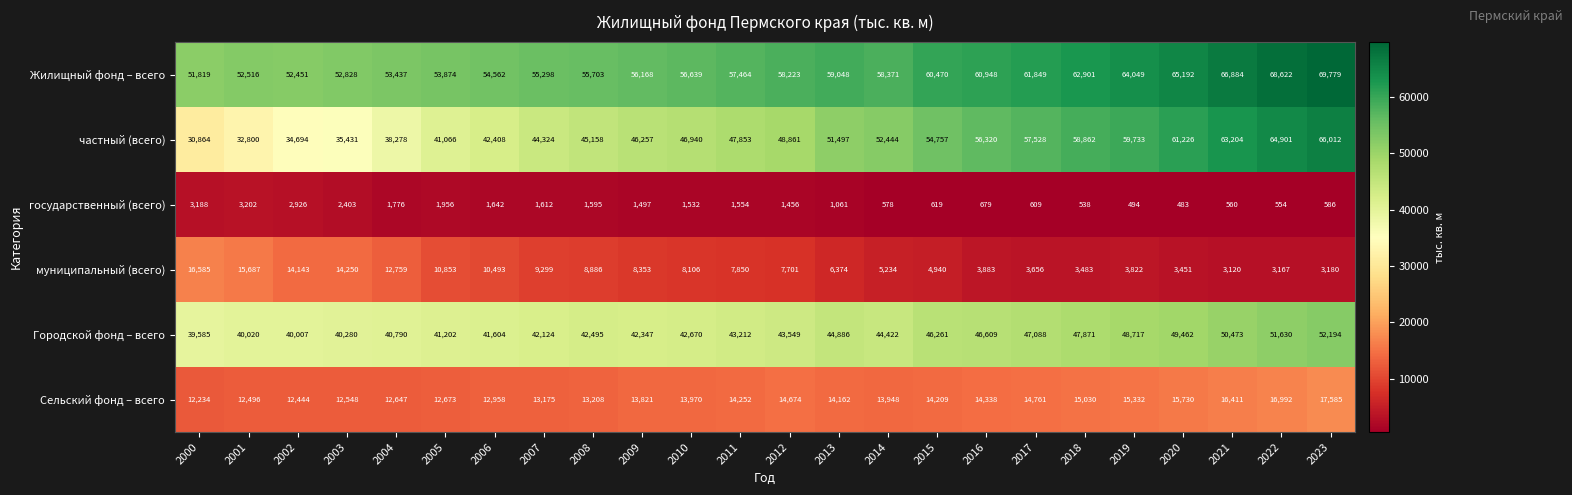

Which series has the widest spread of values?

частный (всего)